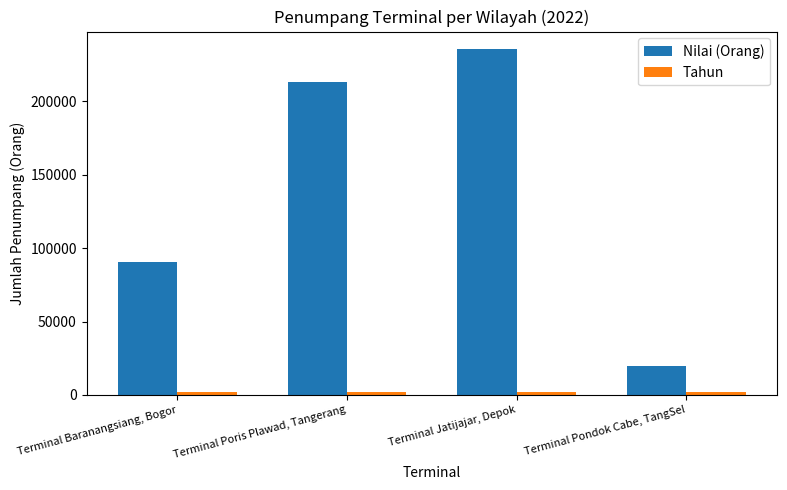

Does the chart contain any negative values?

No